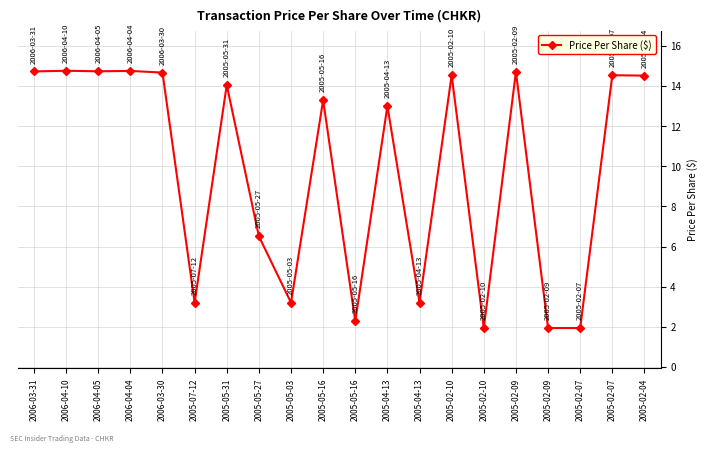

How many categories are shown in the chart?

20